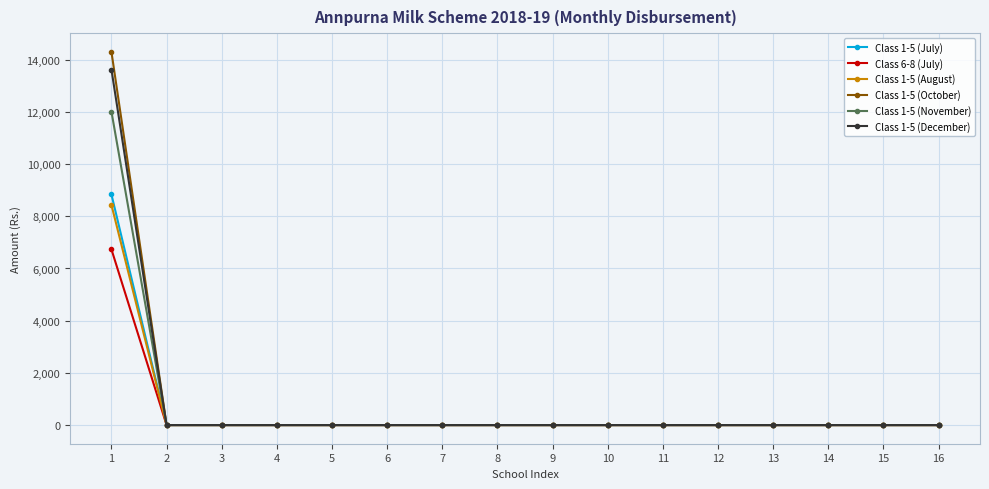

Which series has the widest spread of values?

Class 1-5 (October)